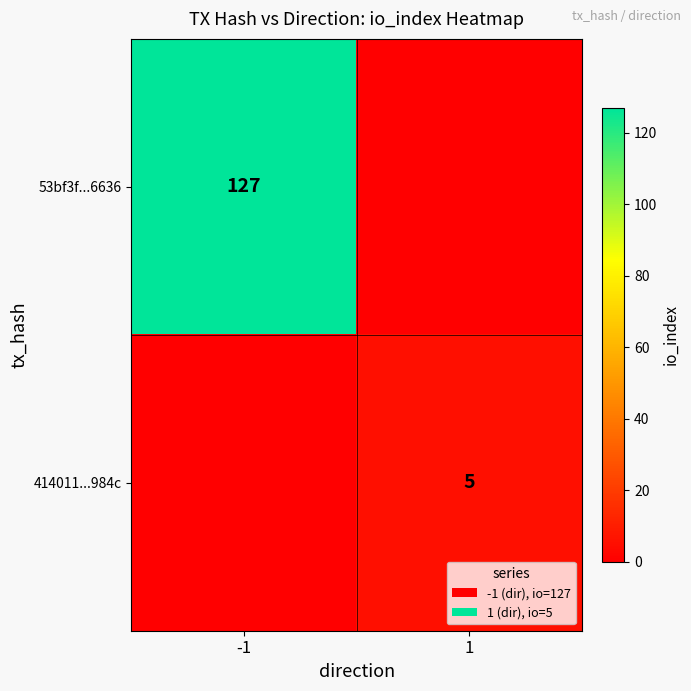

True or false: 53bf3f...6636 has a value of 127 at -1.

True